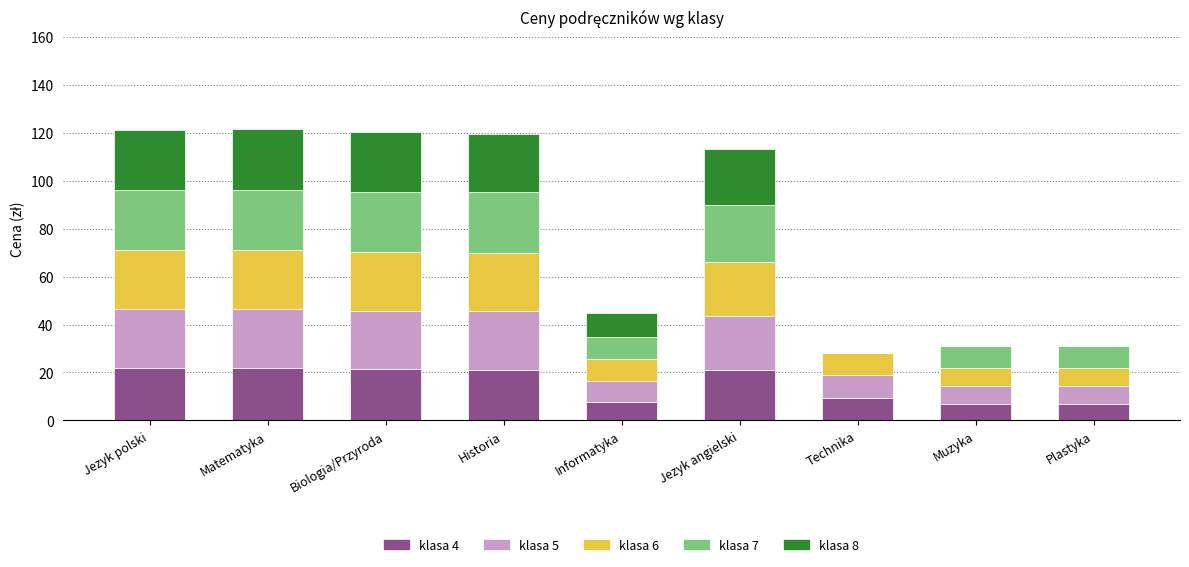

What is the total value across all series at Jezyk polski?

121.3